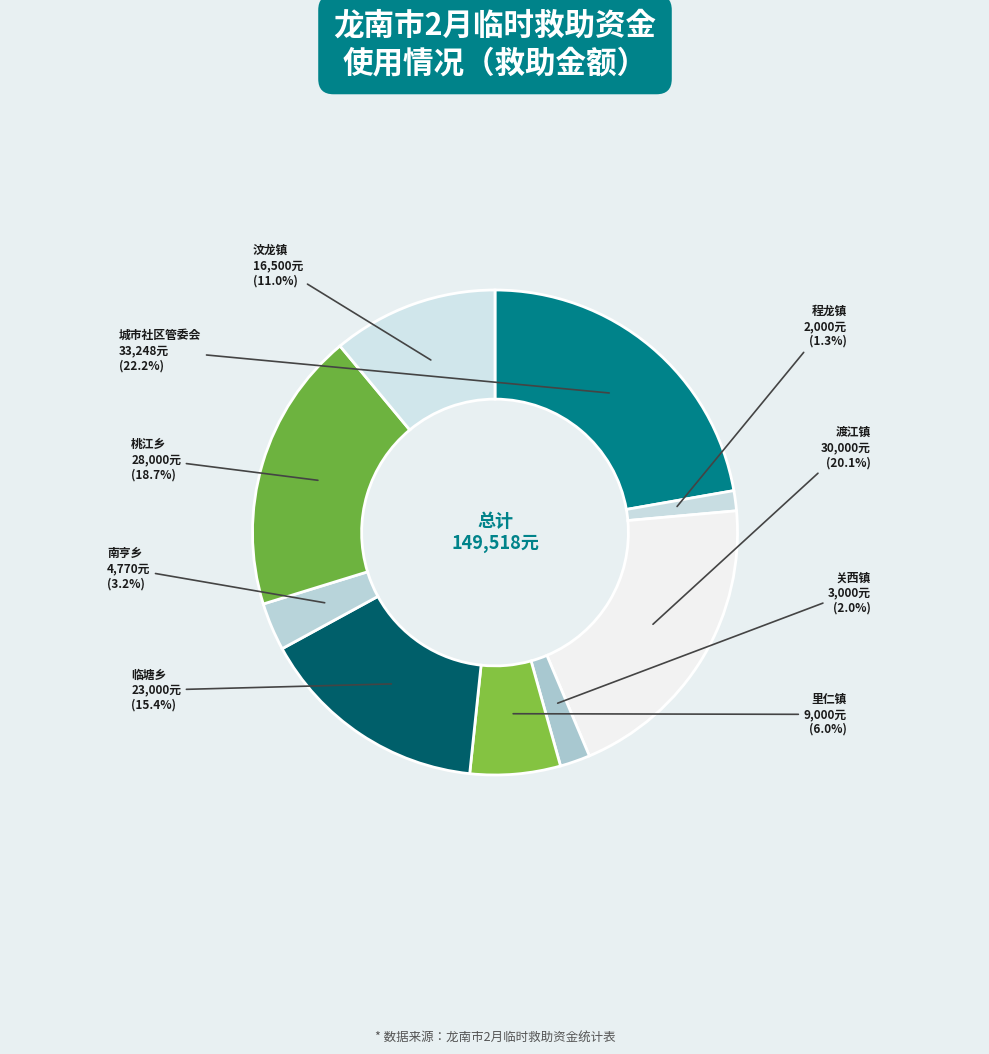

What percentage is the 南亨乡 slice, to the nearest percent?

3%